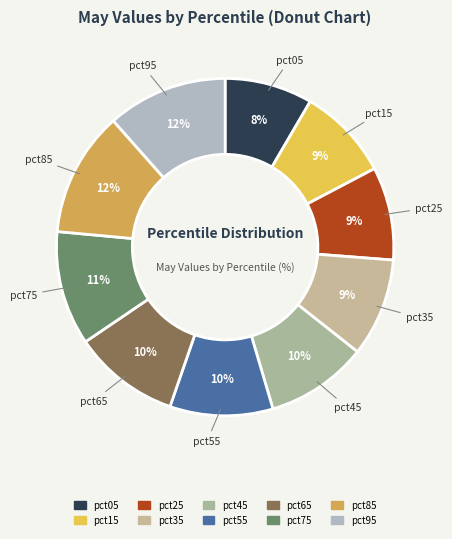

What percentage is NOT represented by pct85?

88.0%